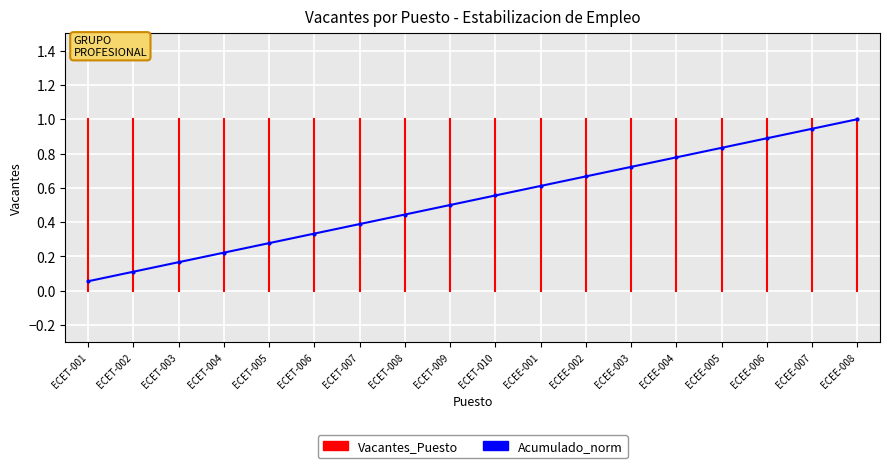

List the labels in order of Acumulado_norm value, smallest first.

ECET-001, ECET-002, ECET-003, ECET-004, ECET-005, ECET-006, ECET-007, ECET-008, ECET-009, ECET-010, ECEE-001, ECEE-002, ECEE-003, ECEE-004, ECEE-005, ECEE-006, ECEE-007, ECEE-008